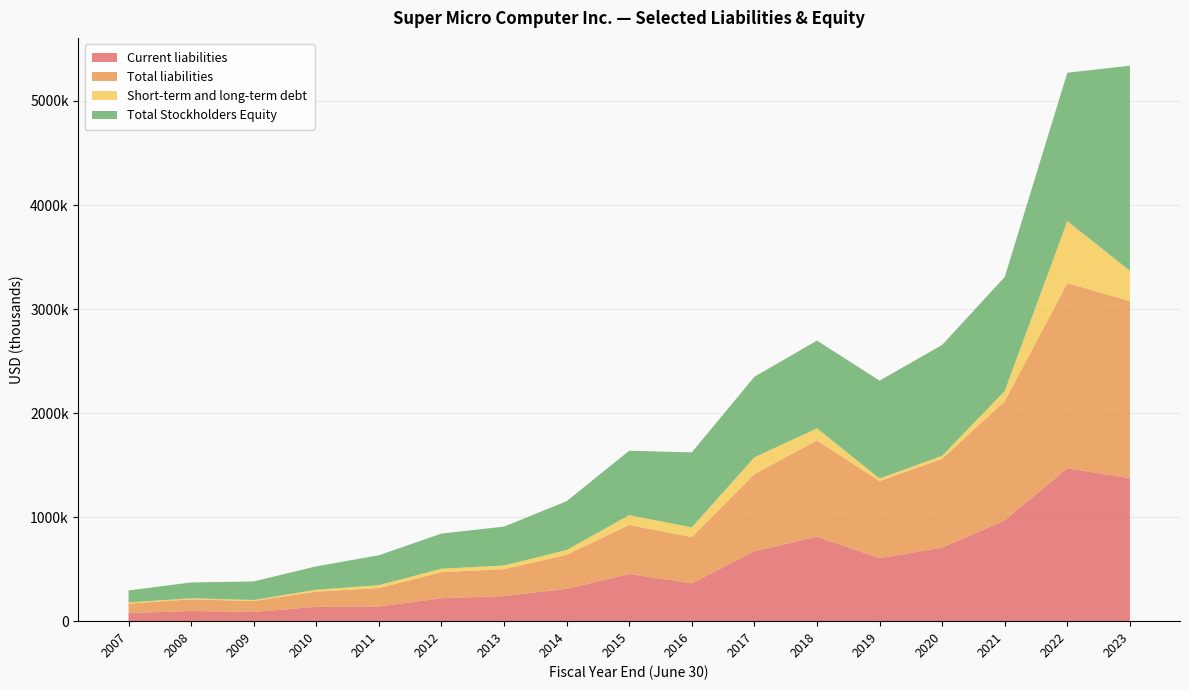

Reading left to right, list all the values displayed in this chart.

Current liabilities: 78420	97491	89031	137875	140647	220508	241664	310886	454107	363618	672530	811557	605969	707635	968896	1470024	1374652
Total liabilities: 89711	112514	104513	146061	177363	250752	258533	327094	470724	444221	741284	925853	741418	852939	1145566	1779330	1702559
Short-term and long-term debt: 11555	10301	9994	18553	28151	32757	35171	46287	94412	93589	161447	116181	23647	29401	98190	596764	290302
Total Stockholders Equity: 115872	151871	178622	224701	287257	338351	373543	469056	618921	721195	773676	843495	941015	1065540	1096225	1425575	1972005